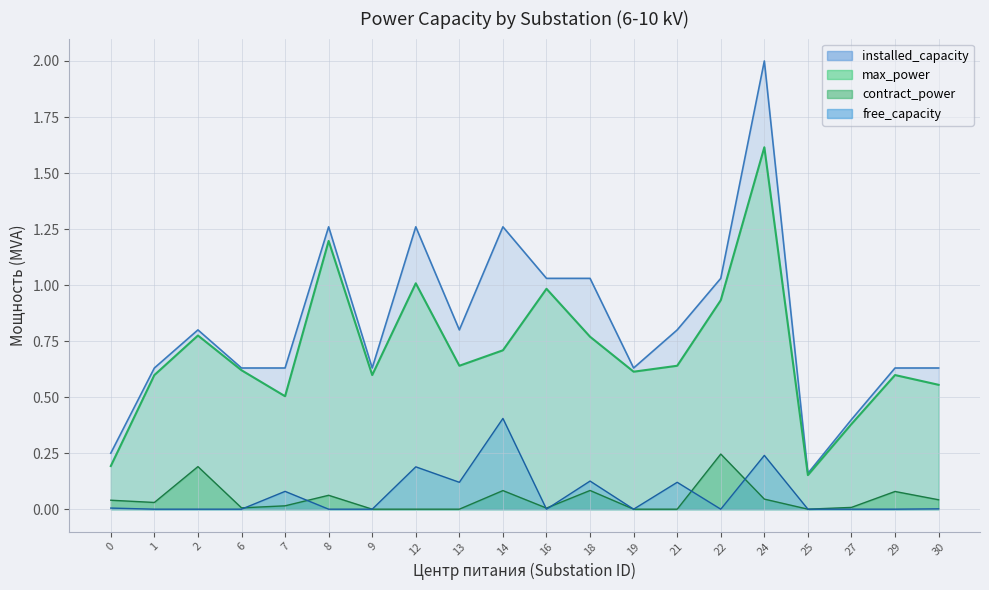

True or false: free_capacity has a value of -0.3 at 9.

False